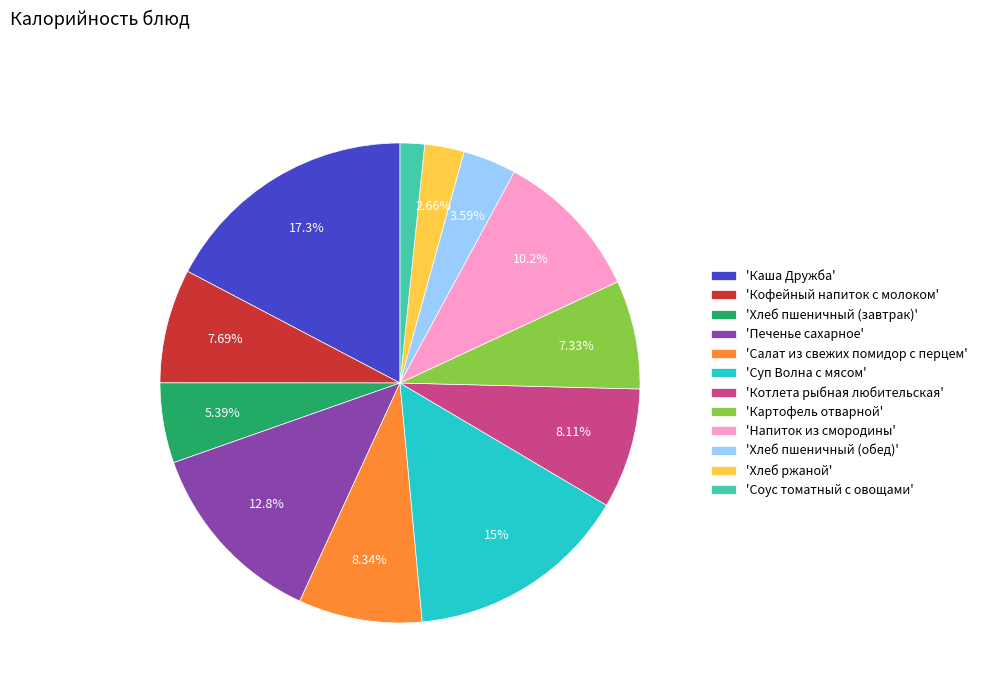

Does any single category account for the majority?

No